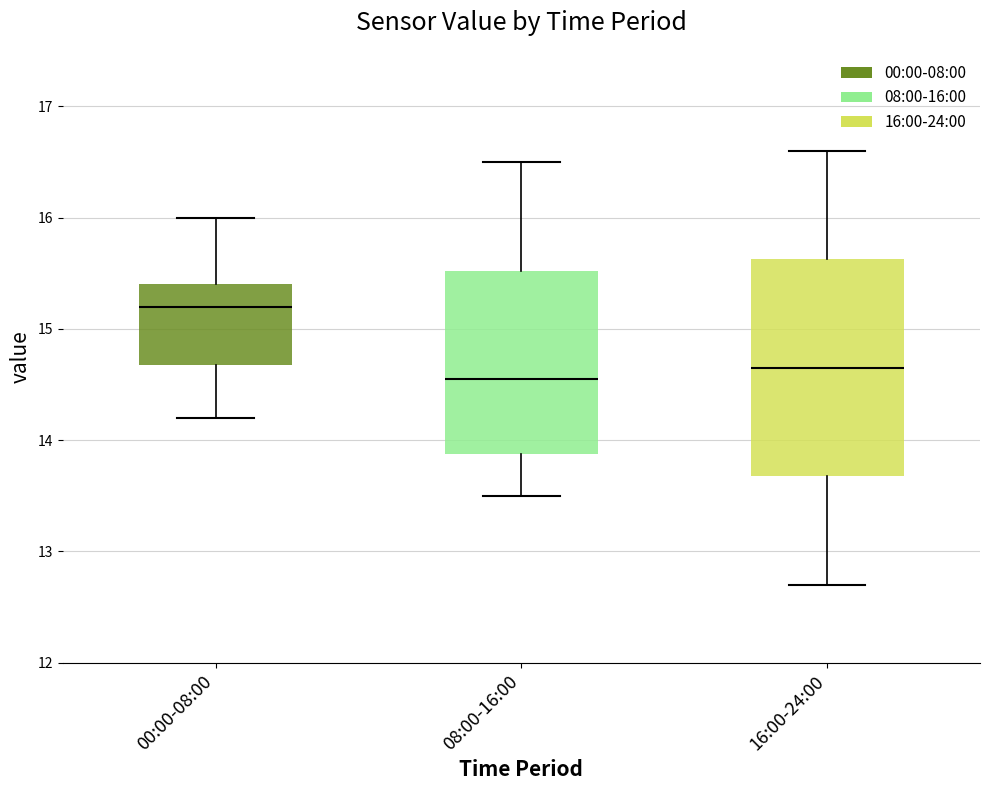

Reading left to right, read every box against the y-axis: the position of its median line, the range the box covers, and the ends of its whiskers. The values are not printed on the chart, so give them approximately, as read against the axis.

00:00-08:00: median 15.2, box 14.7 to 15.4, whiskers 14.2 to 16.0
08:00-16:00: median 14.6, box 13.9 to 15.5, whiskers 13.5 to 16.5
16:00-24:00: median 14.7, box 13.7 to 15.6, whiskers 12.7 to 16.6